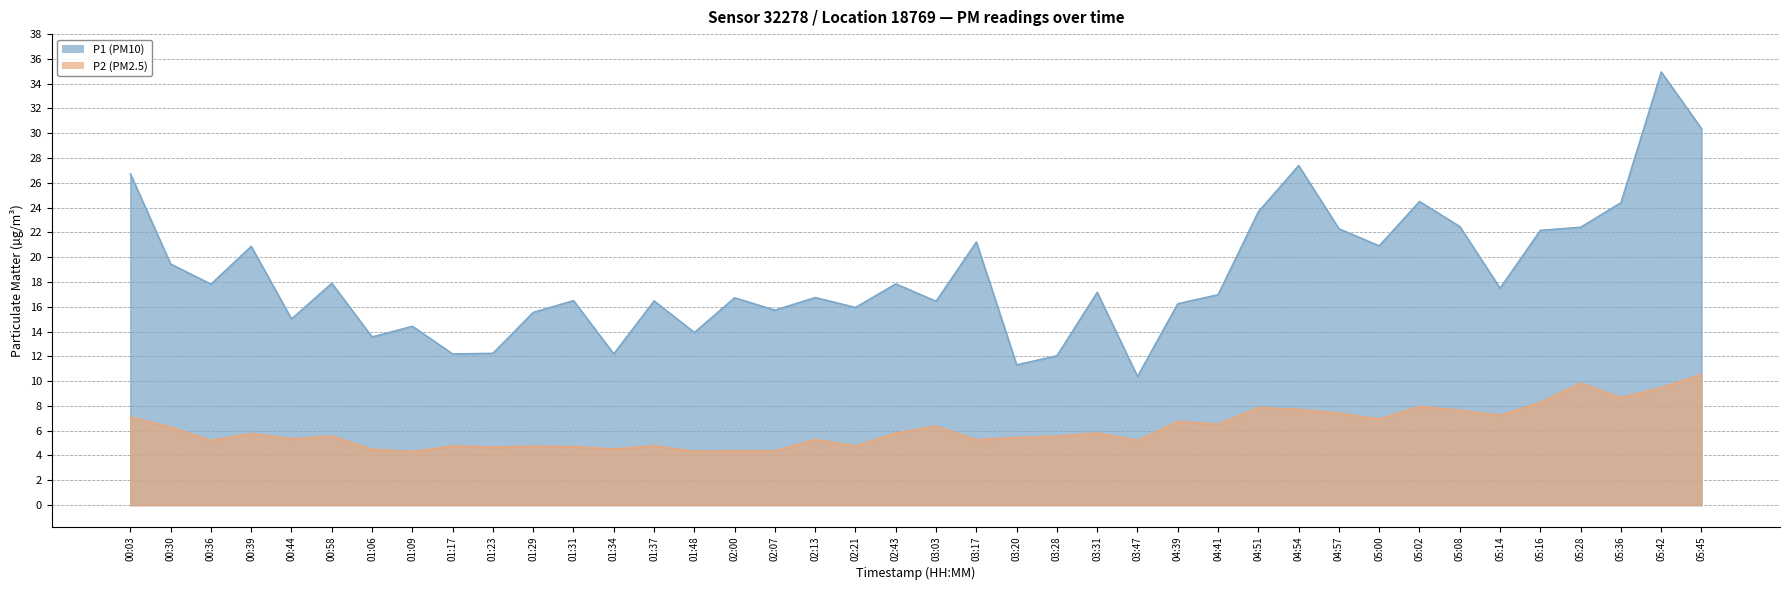

At which label does P1 first exceed 17?

00:03